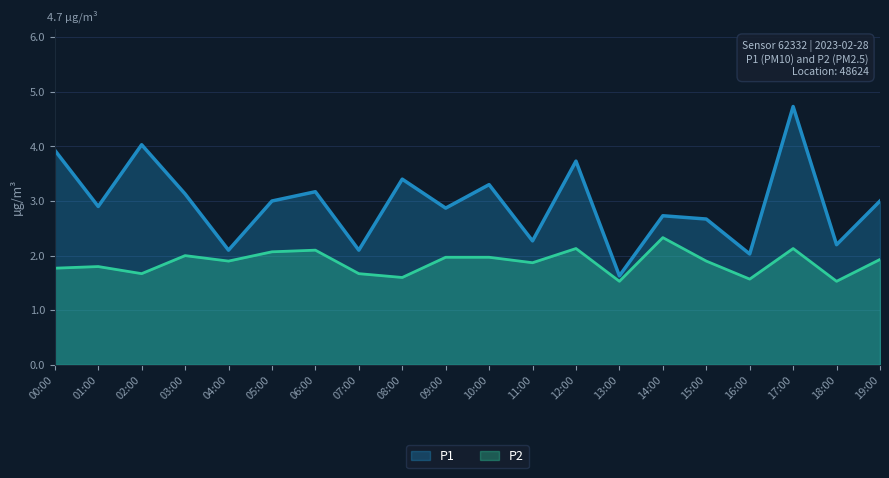

How many lines are shown in the chart?

2